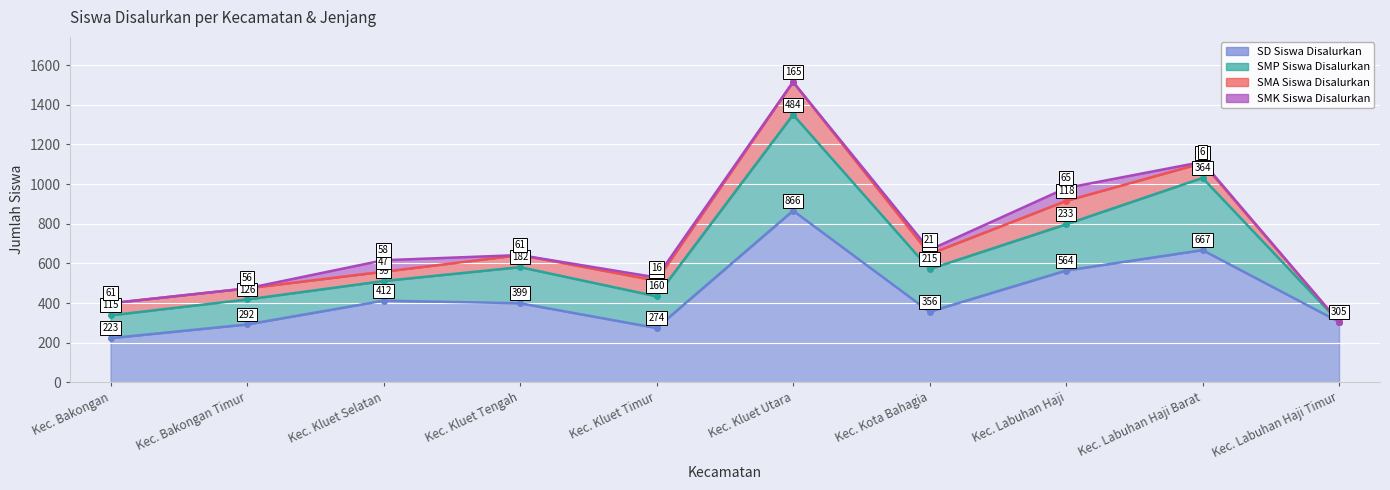

At how many categories does at least one series exceed 552?

3